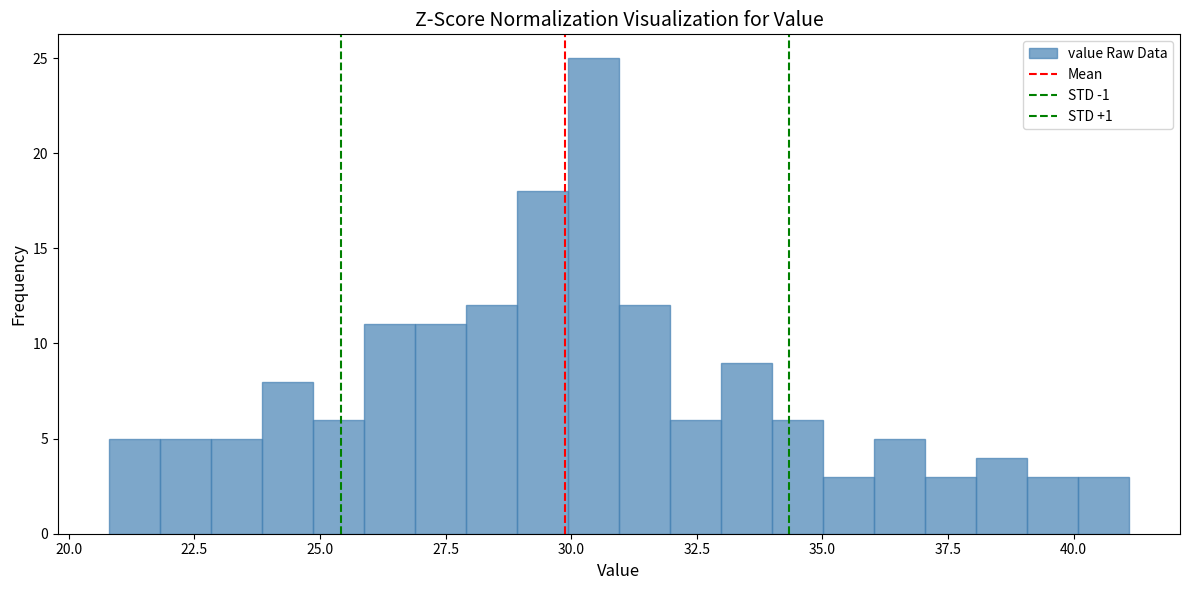

Read against the x-axis, roughly where is the centre of the tallest bar?

30.5